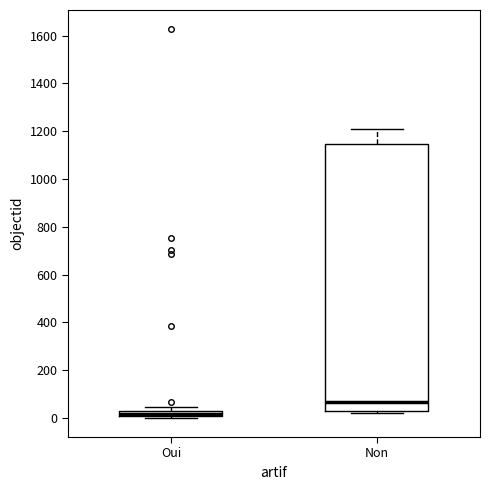

Where is the lower edge of the box for Oui on the y-axis? The values are not printed on the chart, so give them approximately, as read against the axis.

0